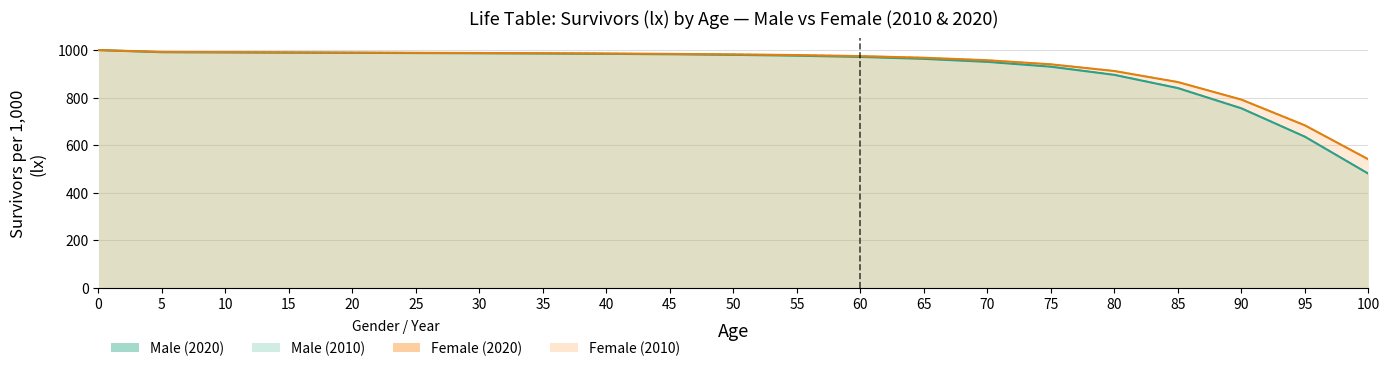

How many data points in Female (2020) are above 982?

11